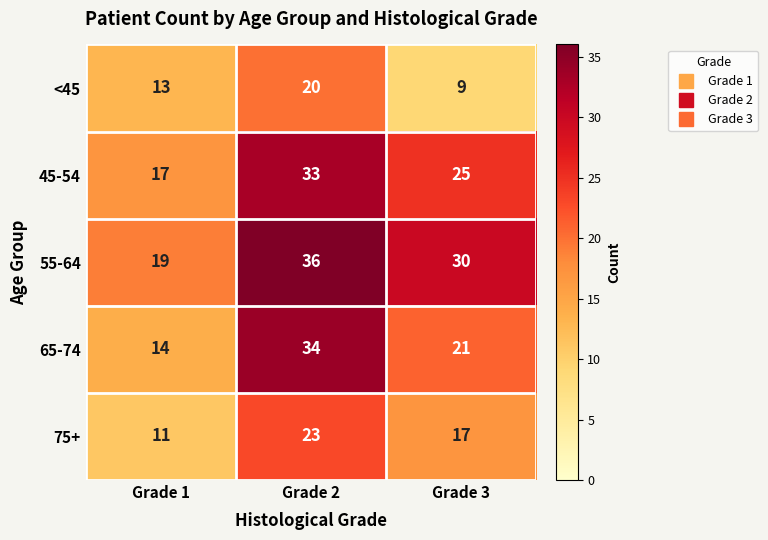

Count the number of categories in the chart.

3